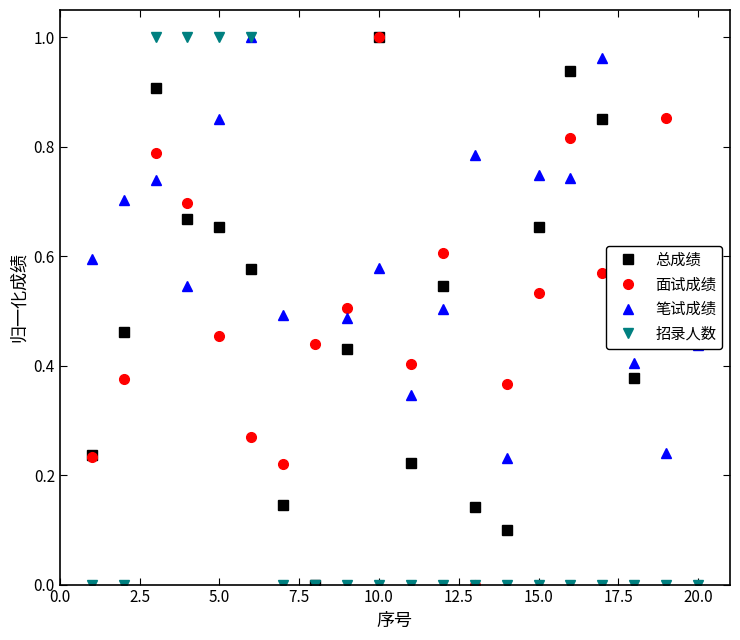

True or false: 面试成绩 and 笔试成绩 intersect in this chart.

True